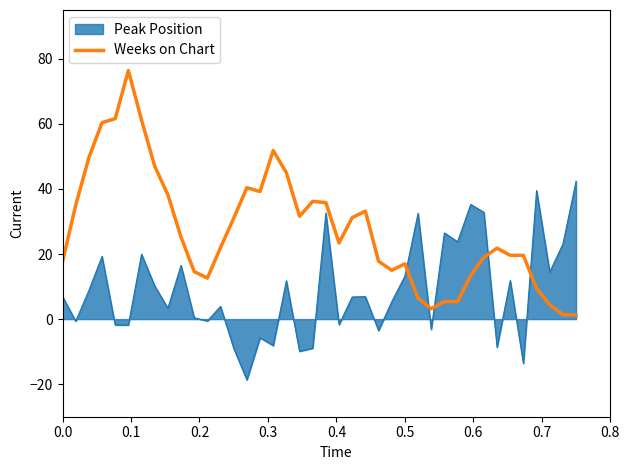

Which series has the widest spread of values?

Weeks on Chart